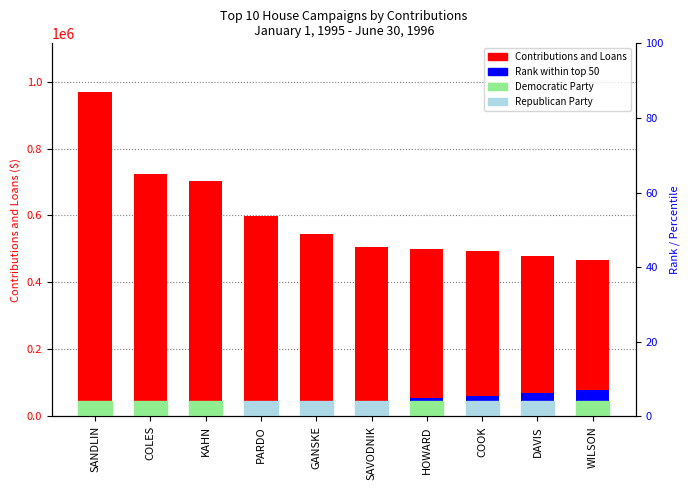

At how many categories does at least one series exceed 446094?

10